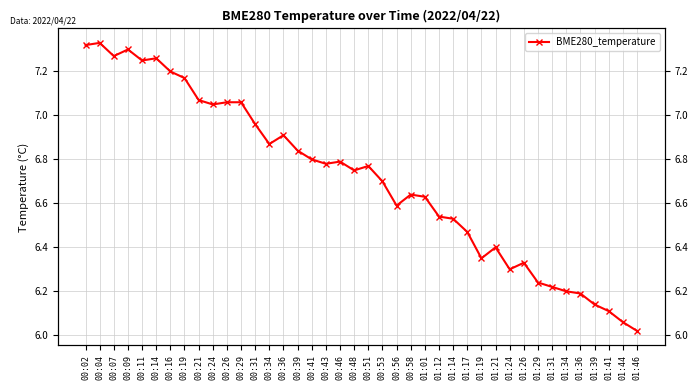

How many points are lower than both their immediate neighbors (excluding endpoints)?

9